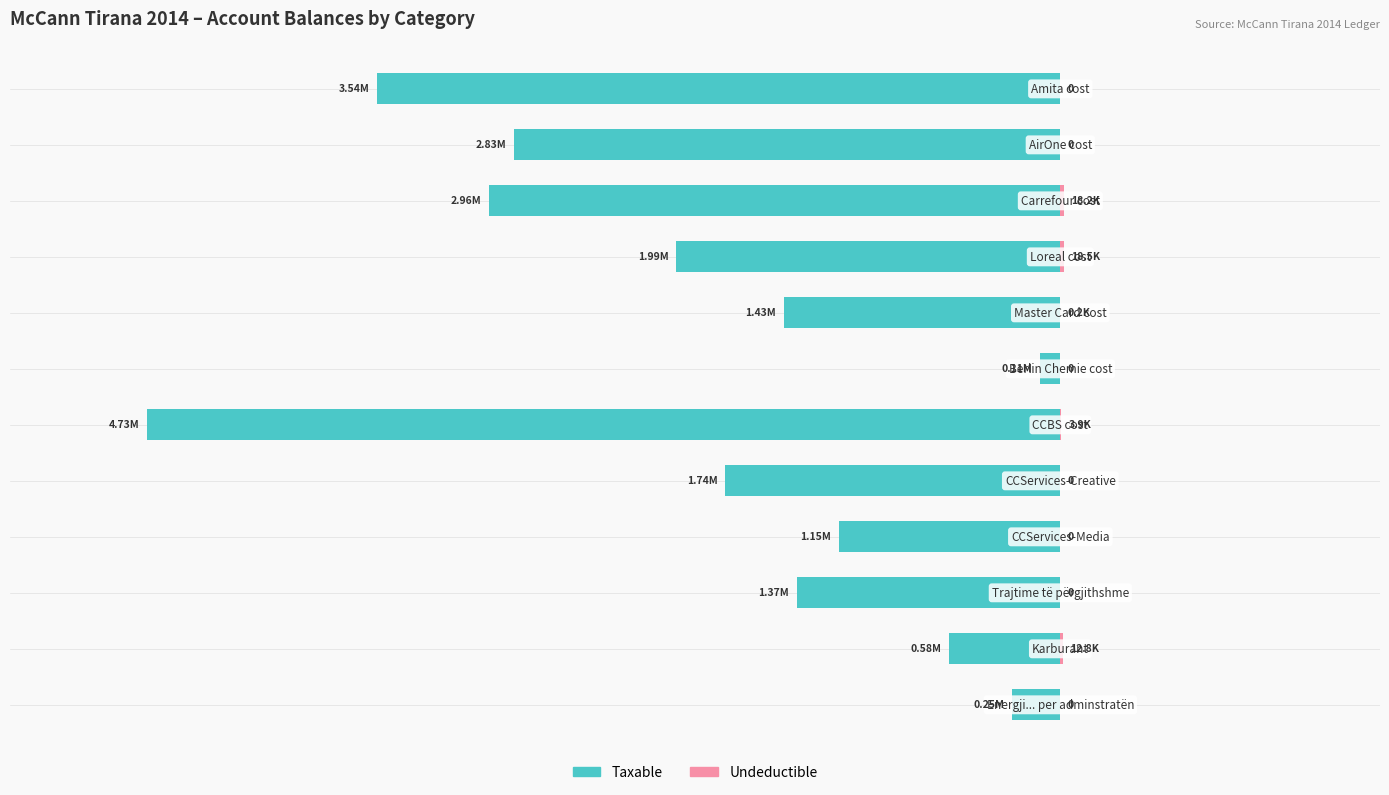

Which series has the largest range (max minus min)?

Taxable